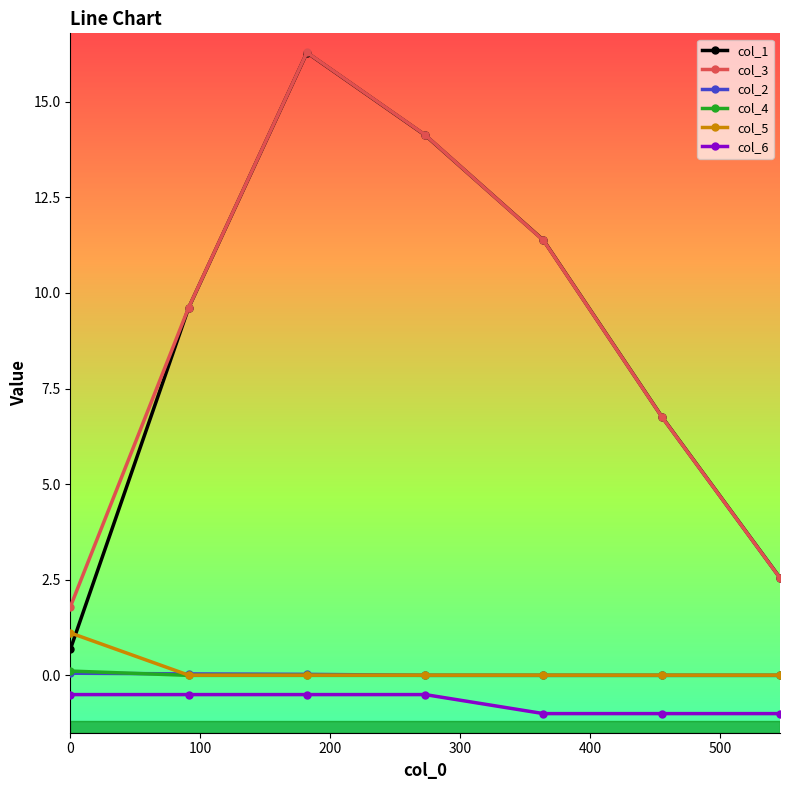

What is the sum of all col_3 values?

62.5